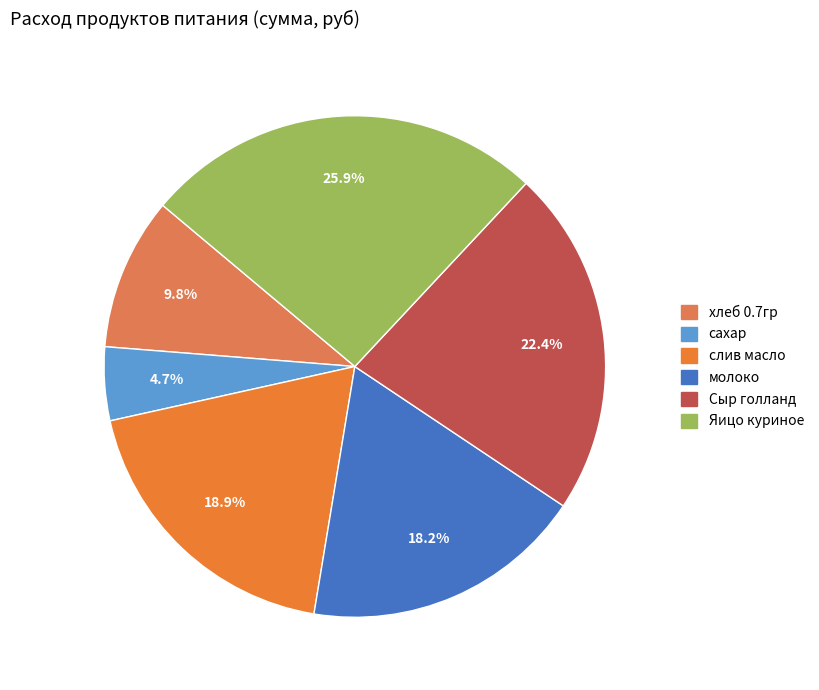

Which slice is the smallest?

сахар